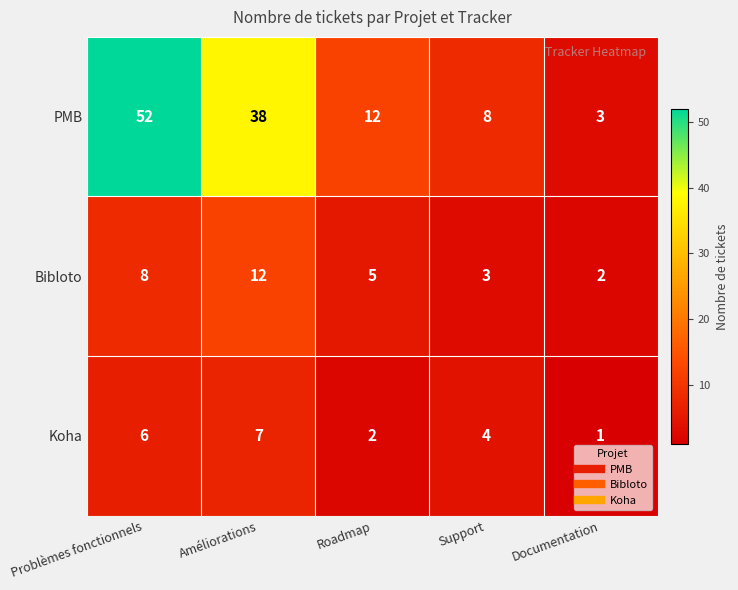

At which category is the sum across all series the highest?

Problèmes fonctionnels